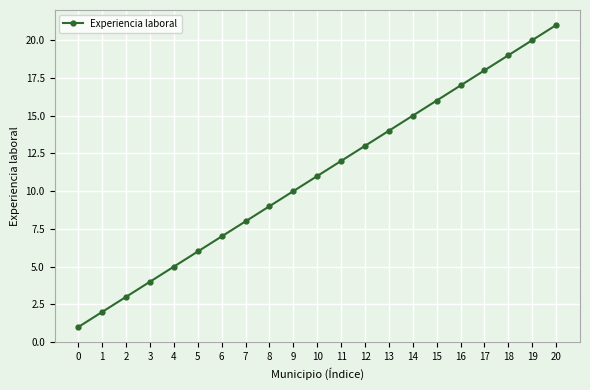

What is the change in value from 14 to 15?

+1